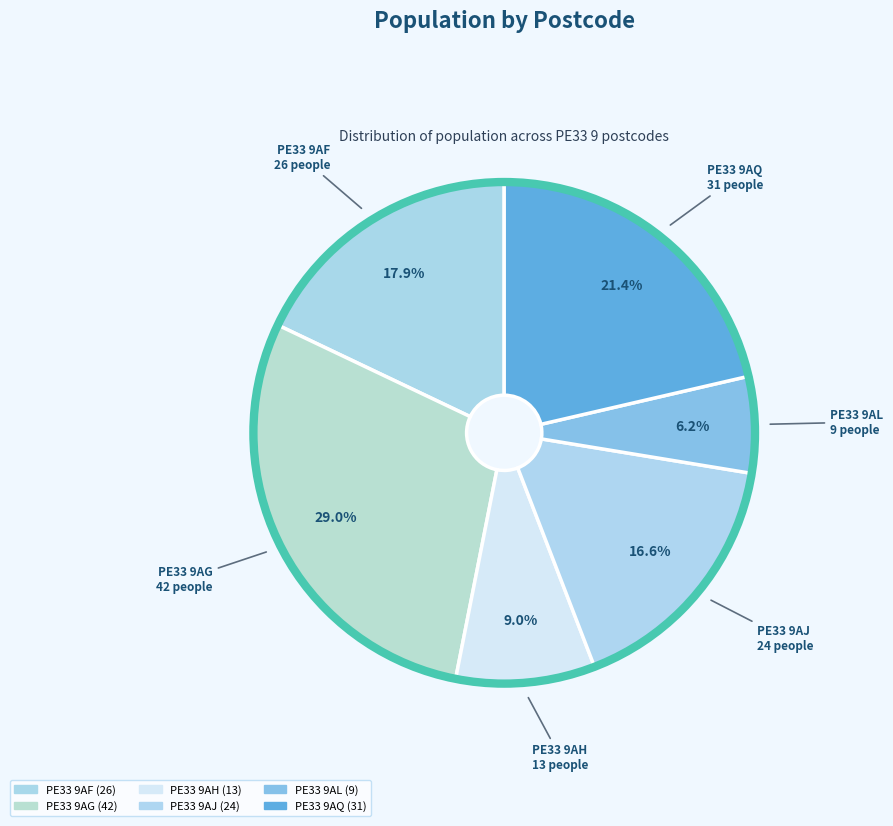

What percentage is the PE33 9AH slice, to the nearest percent?

9%